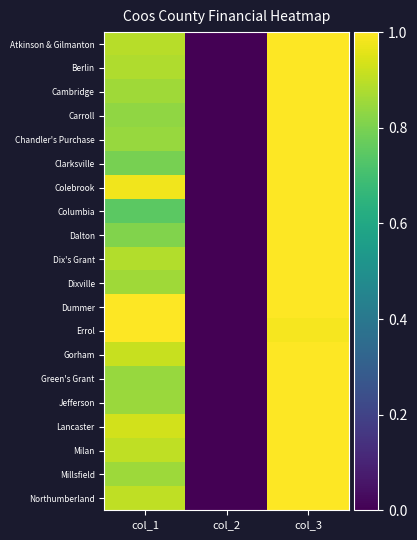

Which has a higher value, col_2 or col_3?

col_3